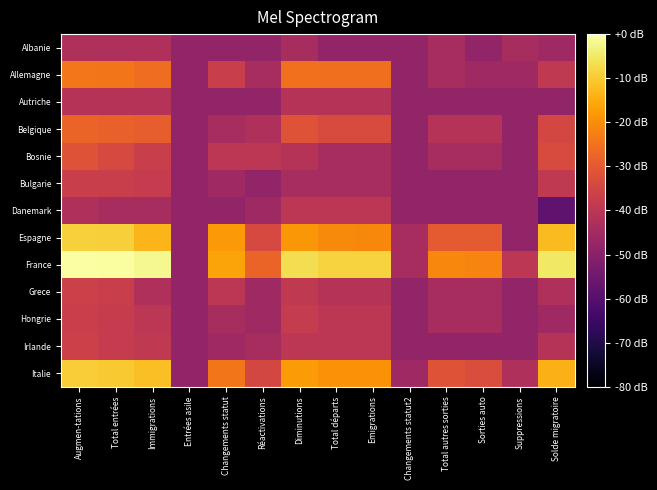

Reading left to right, transcribe all the data shown in this chart.

Albanie: Augmen-tations=-42.4	Total entrées=-42.4	Immigrations=-42.4	Entrées asile=-48.4	Changements statut=-48.4	Réactivations=-48.4	Diminutions=-44.0	Total départs=-48.4	Emigrations=-48.4	Changements statut2=-48.4	Total autres sorties=-44.0	Sorties auto=-48.4	Suppressions=-44.0	Solde migratoire=-45.9
Allemagne: Augmen-tations=-24.0	Total entrées=-24.3	Immigrations=-25.9	Entrées asile=-48.4	Changements statut=-37.1	Réactivations=-44.0	Diminutions=-25.1	Total départs=-25.5	Emigrations=-25.5	Changements statut2=-48.4	Total autres sorties=-44.0	Sorties auto=-45.9	Suppressions=-45.9	Solde migratoire=-38.8
Autriche: Augmen-tations=-41.0	Total entrées=-41.0	Immigrations=-41.0	Entrées asile=-48.4	Changements statut=-48.4	Réactivations=-48.4	Diminutions=-41.0	Total départs=-41.0	Emigrations=-41.0	Changements statut2=-48.4	Total autres sorties=-48.4	Sorties auto=-48.4	Suppressions=-48.4	Solde migratoire=-48.4
Belgique: Augmen-tations=-27.6	Total entrées=-28.4	Immigrations=-29.0	Entrées asile=-48.4	Changements statut=-44.0	Réactivations=-42.4	Diminutions=-31.5	Total départs=-33.3	Emigrations=-33.3	Changements statut2=-48.4	Total autres sorties=-41.0	Sorties auto=-41.0	Suppressions=-48.4	Solde migratoire=-34.4
Bosnie: Augmen-tations=-31.5	Total entrées=-33.8	Immigrations=-37.1	Entrées asile=-48.4	Changements statut=-39.9	Réactivations=-39.9	Diminutions=-41.0	Total départs=-44.0	Emigrations=-44.0	Changements statut2=-48.4	Total autres sorties=-44.0	Sorties auto=-44.0	Suppressions=-48.4	Solde migratoire=-33.3
Bulgarie: Augmen-tations=-37.1	Total entrées=-37.1	Immigrations=-37.9	Entrées asile=-48.4	Changements statut=-45.9	Réactivations=-48.4	Diminutions=-44.0	Total départs=-44.0	Emigrations=-44.0	Changements statut2=-48.4	Total autres sorties=-48.4	Sorties auto=-48.4	Suppressions=-48.4	Solde migratoire=-38.8
Danemark: Augmen-tations=-42.4	Total entrées=-44.0	Immigrations=-44.0	Entrées asile=-48.4	Changements statut=-48.4	Réactivations=-45.9	Diminutions=-39.9	Total départs=-39.9	Emigrations=-39.9	Changements statut2=-48.4	Total autres sorties=-48.4	Sorties auto=-48.4	Suppressions=-48.4	Solde migratoire=-57.9
Espagne: Augmen-tations=-8.9	Total entrées=-9.3	Immigrations=-13.2	Entrées asile=-48.4	Changements statut=-18.0	Réactivations=-33.8	Diminutions=-18.3	Total départs=-20.5	Emigrations=-20.8	Changements statut2=-44.0	Total autres sorties=-30.0	Sorties auto=-30.0	Suppressions=-48.4	Solde migratoire=-12.4
France: Augmen-tations=0.0	Total entrées=-0.3	Immigrations=-1.8	Entrées asile=-48.4	Changements statut=-16.2	Réactivations=-27.6	Diminutions=-6.8	Total départs=-8.6	Emigrations=-8.6	Changements statut2=-44.0	Total autres sorties=-21.2	Sorties auto=-21.8	Suppressions=-39.9	Solde migratoire=-5.2
Grece: Augmen-tations=-36.3	Total entrées=-37.1	Immigrations=-42.4	Entrées asile=-48.4	Changements statut=-39.9	Réactivations=-45.9	Diminutions=-38.8	Total départs=-41.0	Emigrations=-41.0	Changements statut2=-48.4	Total autres sorties=-44.0	Sorties auto=-44.0	Suppressions=-48.4	Solde migratoire=-42.4
Hongrie: Augmen-tations=-37.1	Total entrées=-37.9	Immigrations=-39.9	Entrées asile=-48.4	Changements statut=-44.0	Réactivations=-45.9	Diminutions=-37.9	Total départs=-39.9	Emigrations=-39.9	Changements statut2=-48.4	Total autres sorties=-44.0	Sorties auto=-44.0	Suppressions=-48.4	Solde migratoire=-45.9
Irlande: Augmen-tations=-36.3	Total entrées=-37.9	Immigrations=-38.8	Entrées asile=-48.4	Changements statut=-45.9	Réactivations=-44.0	Diminutions=-39.9	Total départs=-39.9	Emigrations=-39.9	Changements statut2=-48.4	Total autres sorties=-48.4	Sorties auto=-48.4	Suppressions=-48.4	Solde migratoire=-41.0
Italie: Augmen-tations=-9.7	Total entrées=-10.1	Immigrations=-11.8	Entrées asile=-48.4	Changements statut=-24.3	Réactivations=-34.4	Diminutions=-17.6	Total départs=-19.2	Emigrations=-19.3	Changements statut2=-45.9	Total autres sorties=-31.5	Sorties auto=-32.8	Suppressions=-42.4	Solde migratoire=-14.0